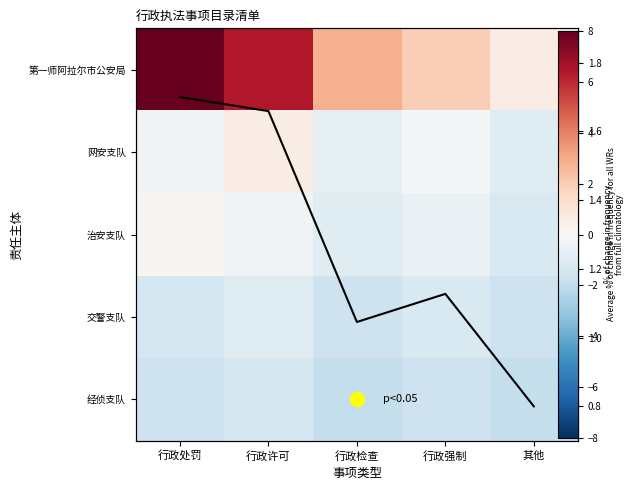

What is the difference between the maximum and minimum values in the 网安支队 series?

1.6